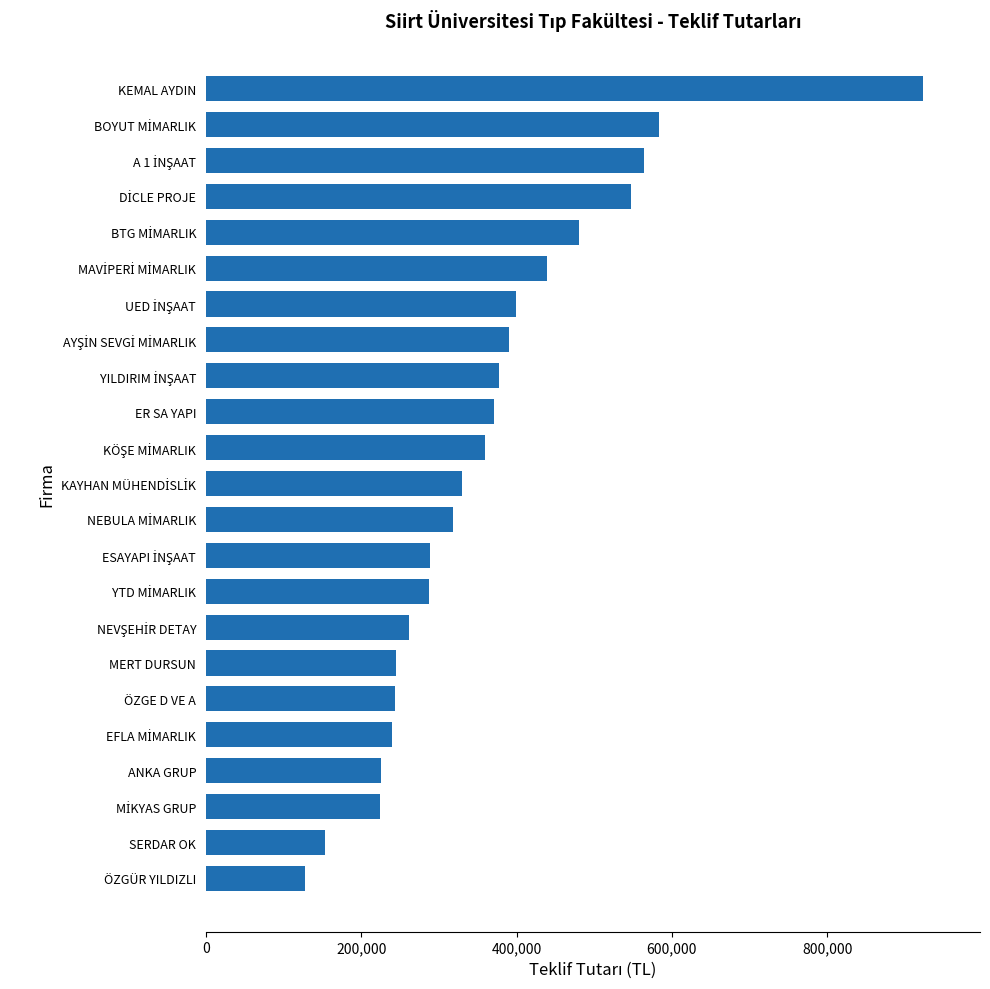

How many data points does each series have?

23